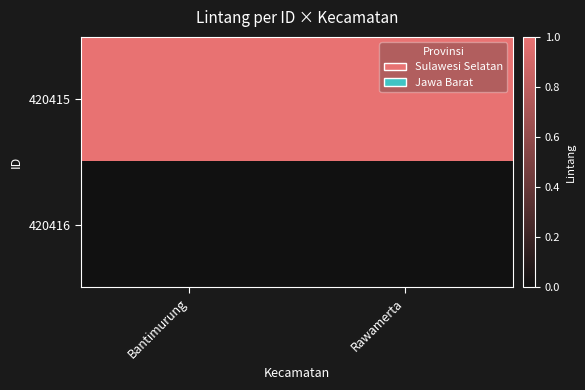

At how many categories does at least one series exceed 0?

2